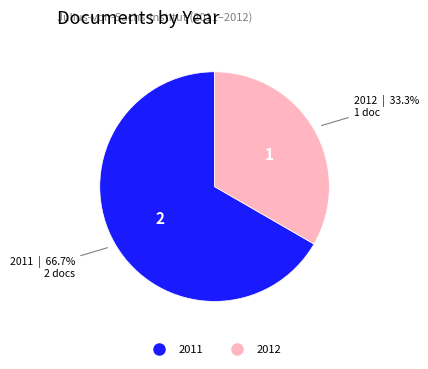

Does any single category account for the majority?

Yes